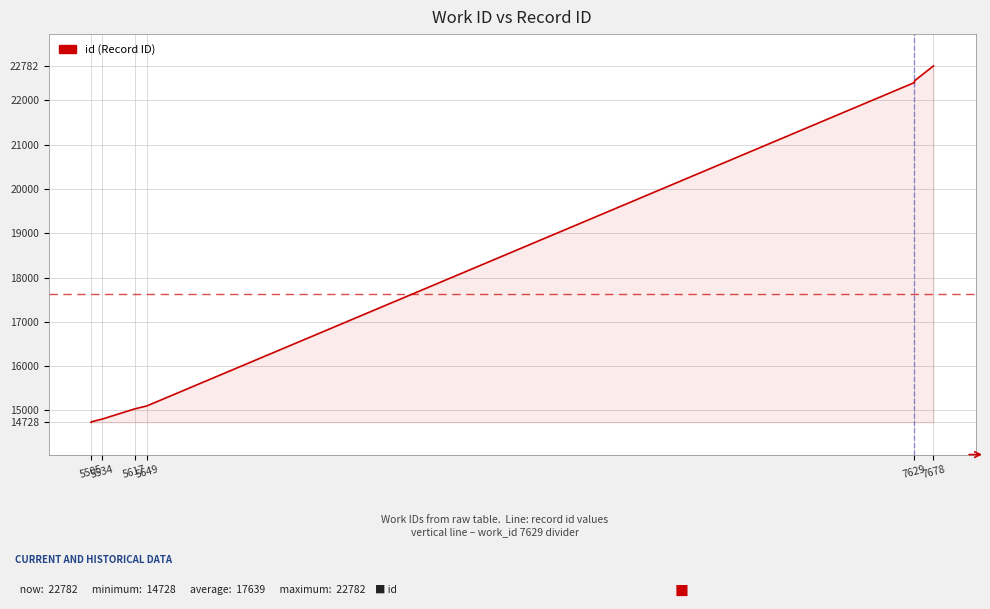

Reading left to right, list all the values displayed in this chart.

5505=14728	5505=14730	5505=14739	5534=14803	5617=15031	5649=15100	7629=22406	7629=22410	7629=22444	7678=22782